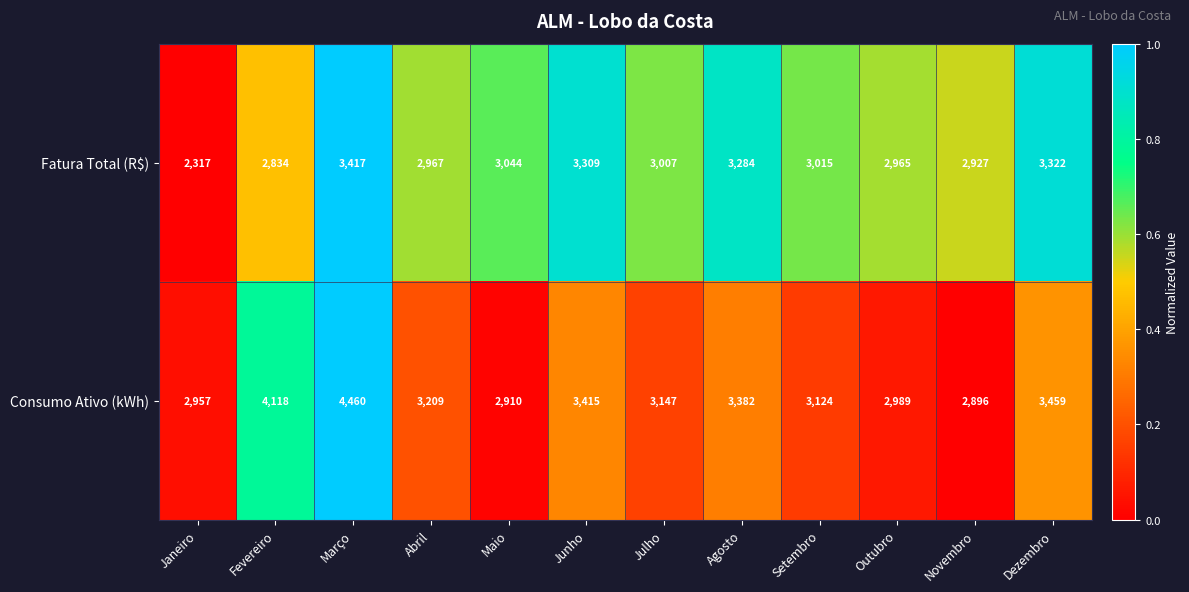

Count the number of data series in this chart.

2